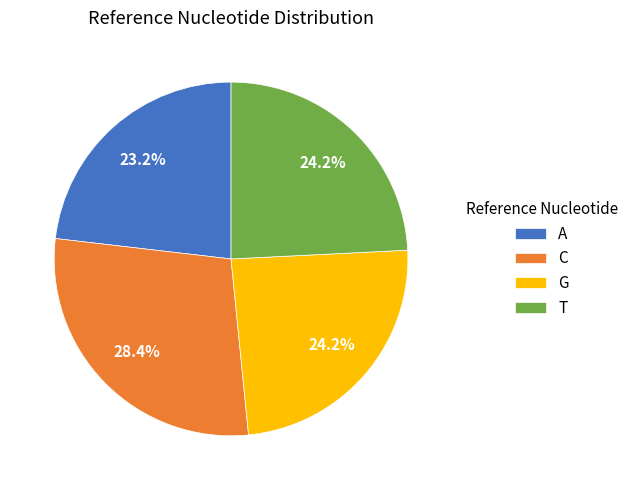

How many slices are in this pie chart?

4